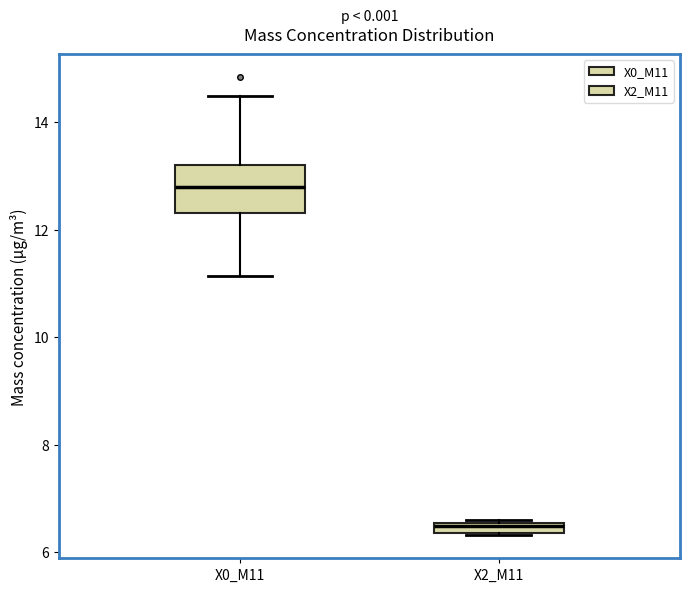

Where is the lower edge of the box for X2_M11 on the y-axis? The values are not printed on the chart, so give them approximately, as read against the axis.

6.4